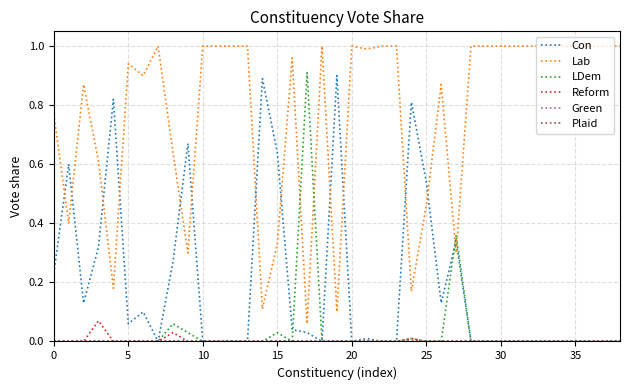

What is the lowest value of the Lab series?

0.1